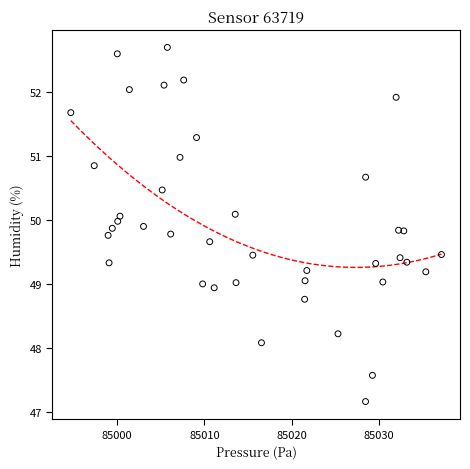

What is the range of X values (max minus min)?

42.4